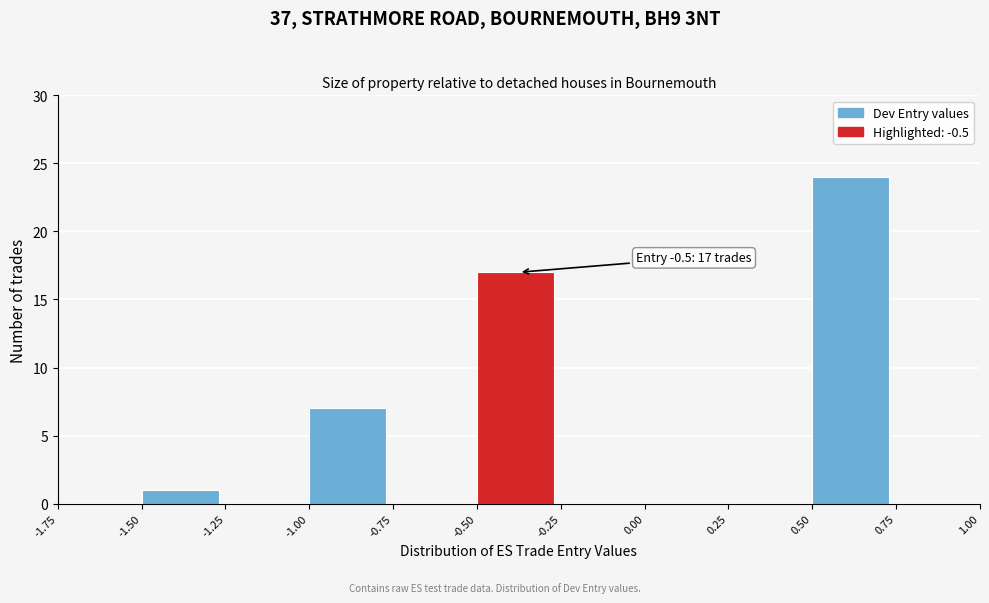

Which range on the x-axis has the tallest bar?

0.50 to 0.75